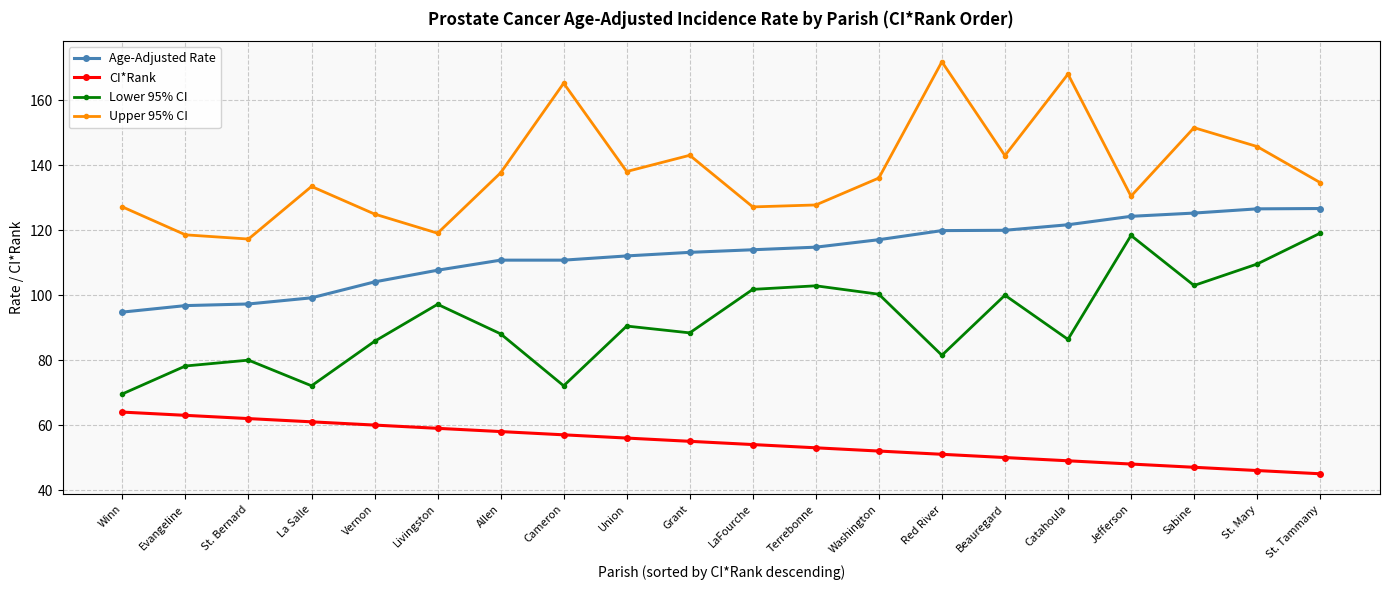

What is the value of the Upper 95% CI point at the 1st from the left?

127.2